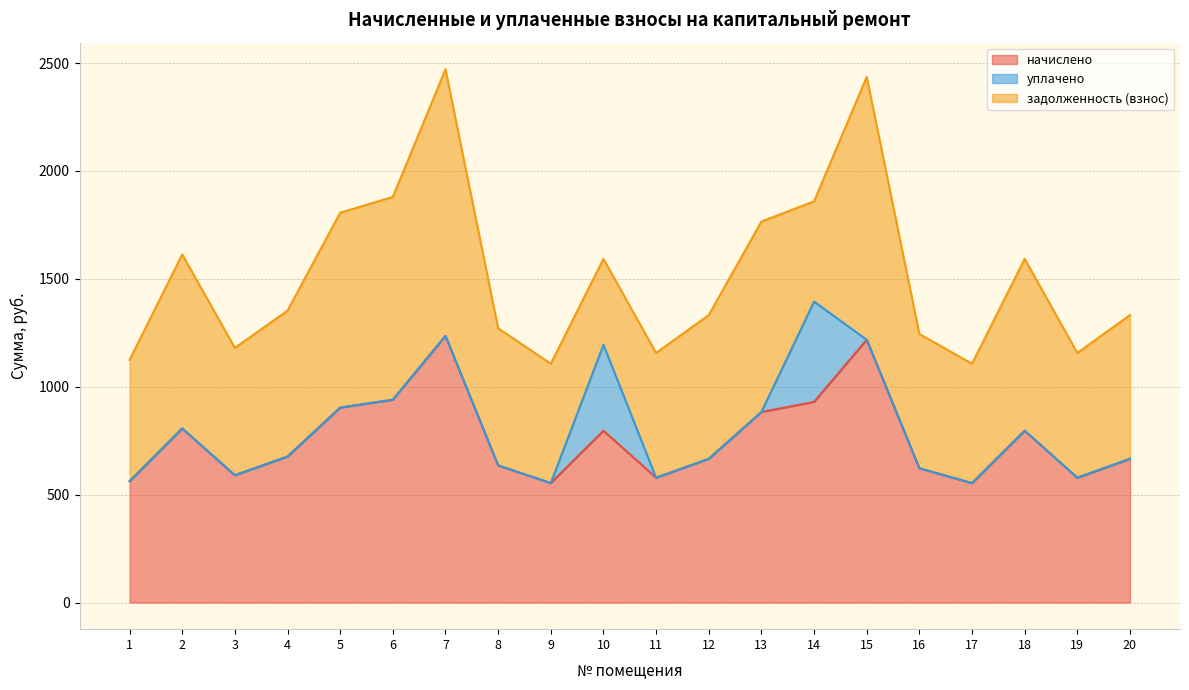

What are all the series names shown in the legend?

начислено, уплачено, задолженность (взнос)